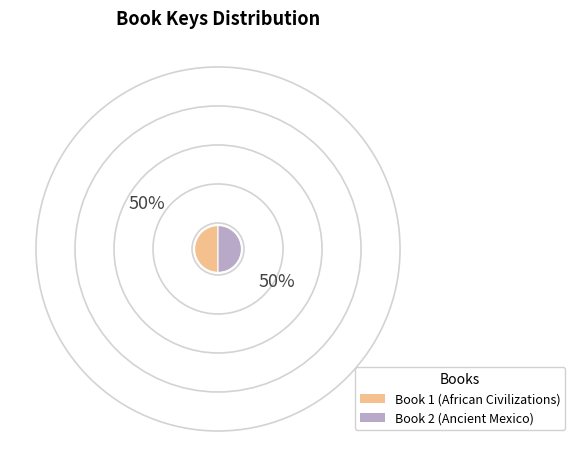

True or false: Book 2 (Ancient Mexico) accounts for 64% of the total.

False